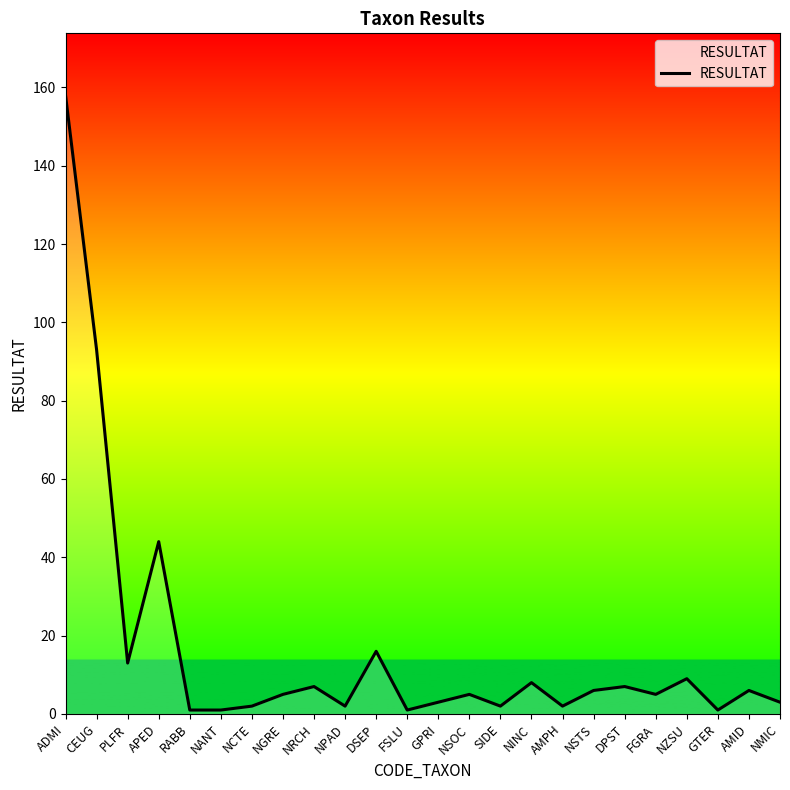

Where is the data nearest to the value 79?

CEUG